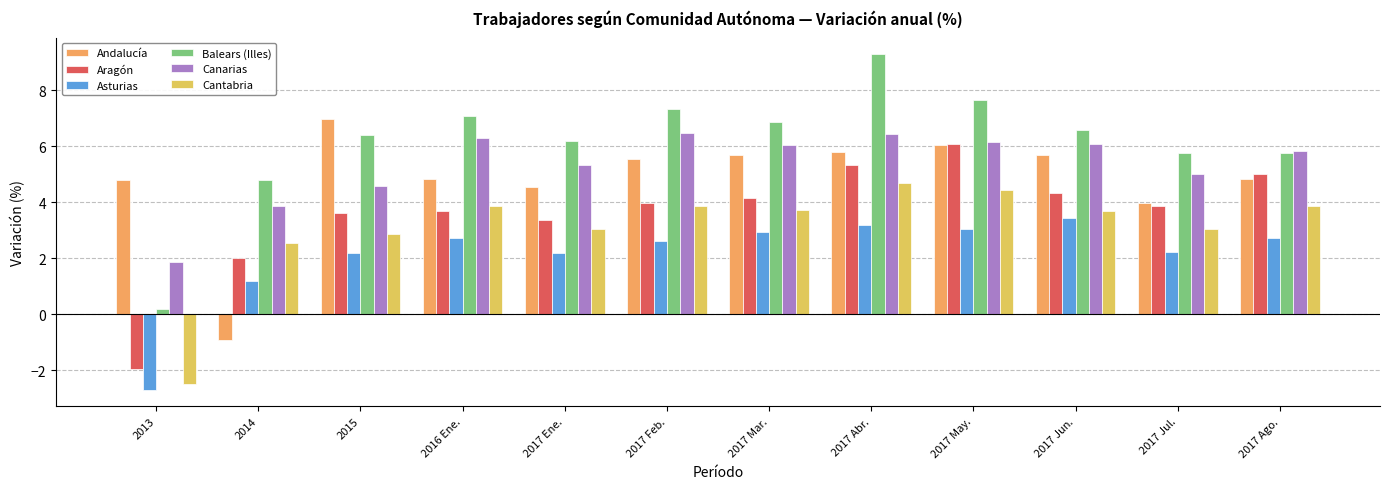

Is it true that Andalucía equals 5.7 at 2017 Mar.?

True